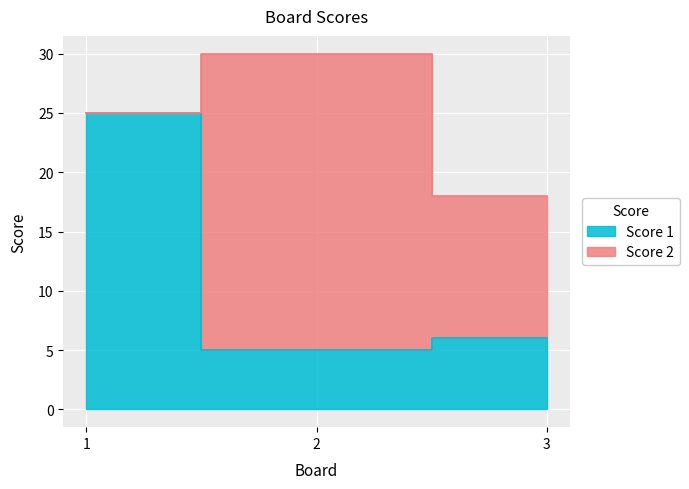

Which label corresponds to the largest value in the chart?

1